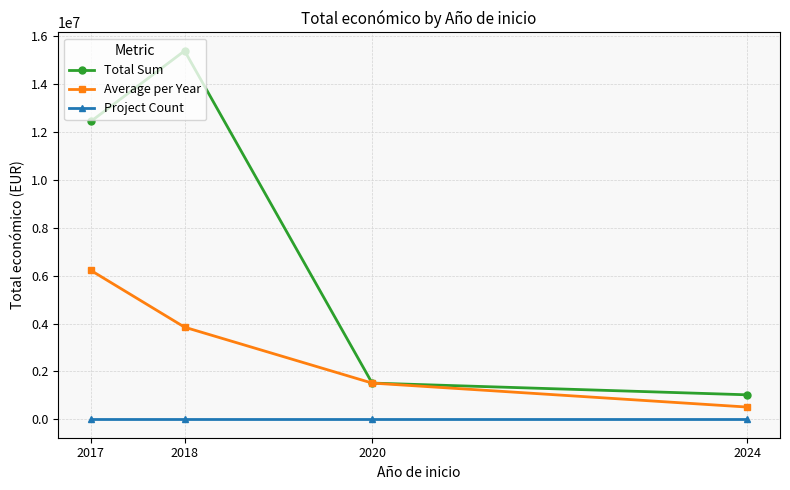

Is it true that Total Sum equals 20122458.8 at 2017?

False